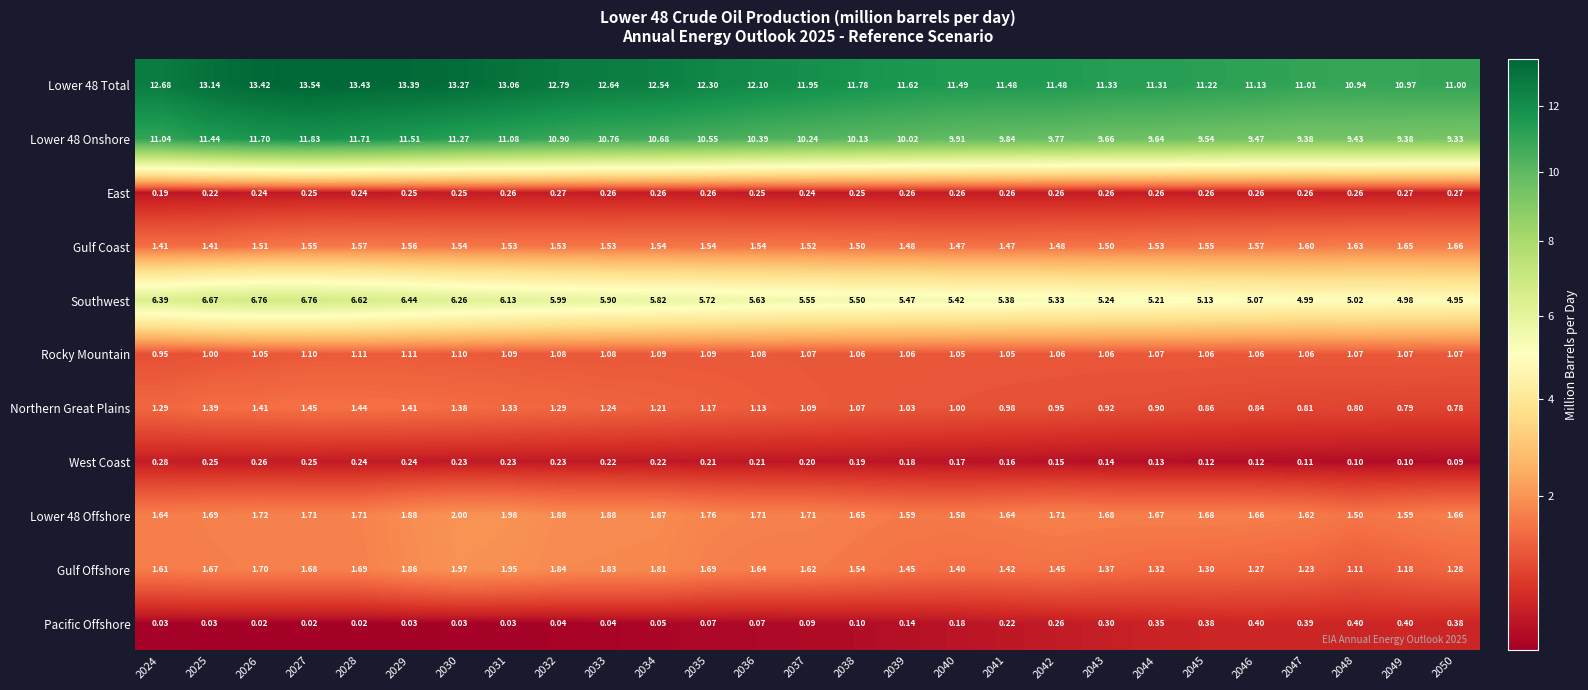

At 2039, list the series in order from largest to smallest.

Lower 48 Total, Lower 48 Onshore, Southwest, Lower 48 Offshore, Gulf Coast, Gulf Offshore, Rocky Mountain, Northern Great Plains, East, West Coast, Pacific Offshore